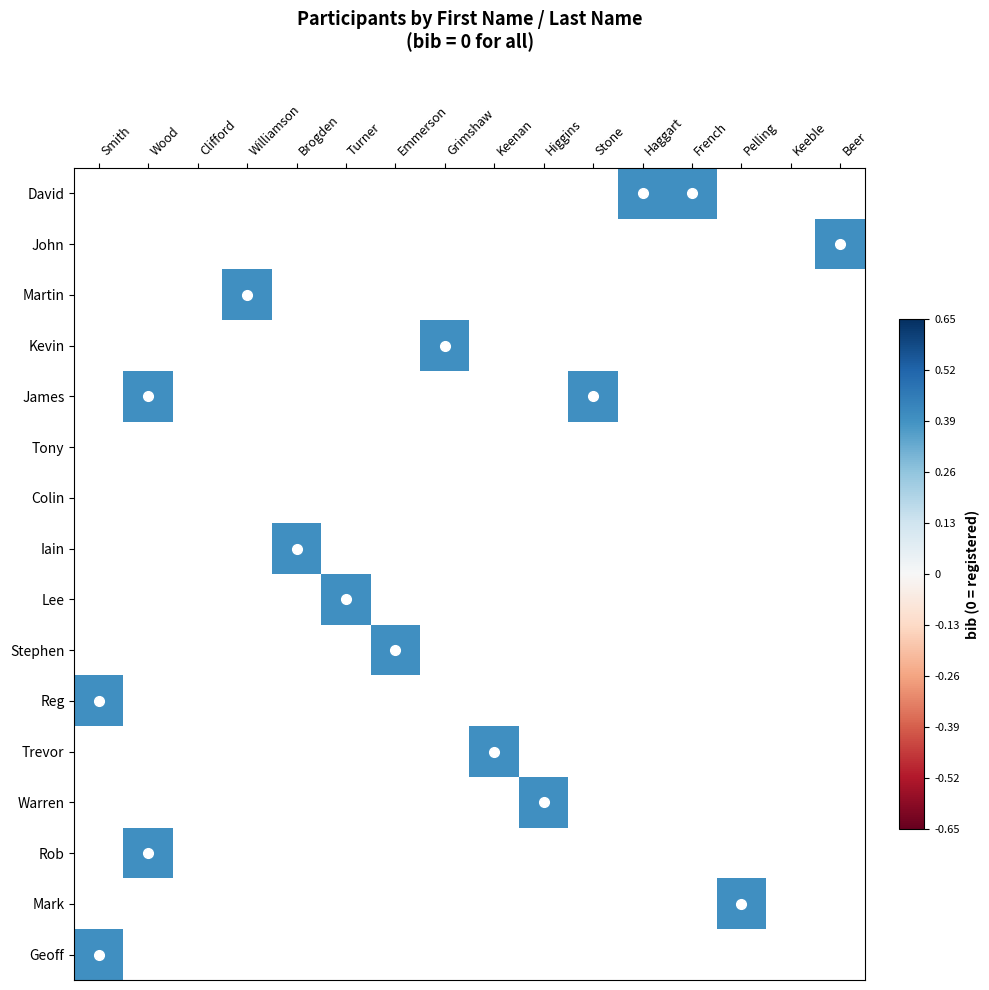

Between Brogden and Keeble, which is larger?

Keeble